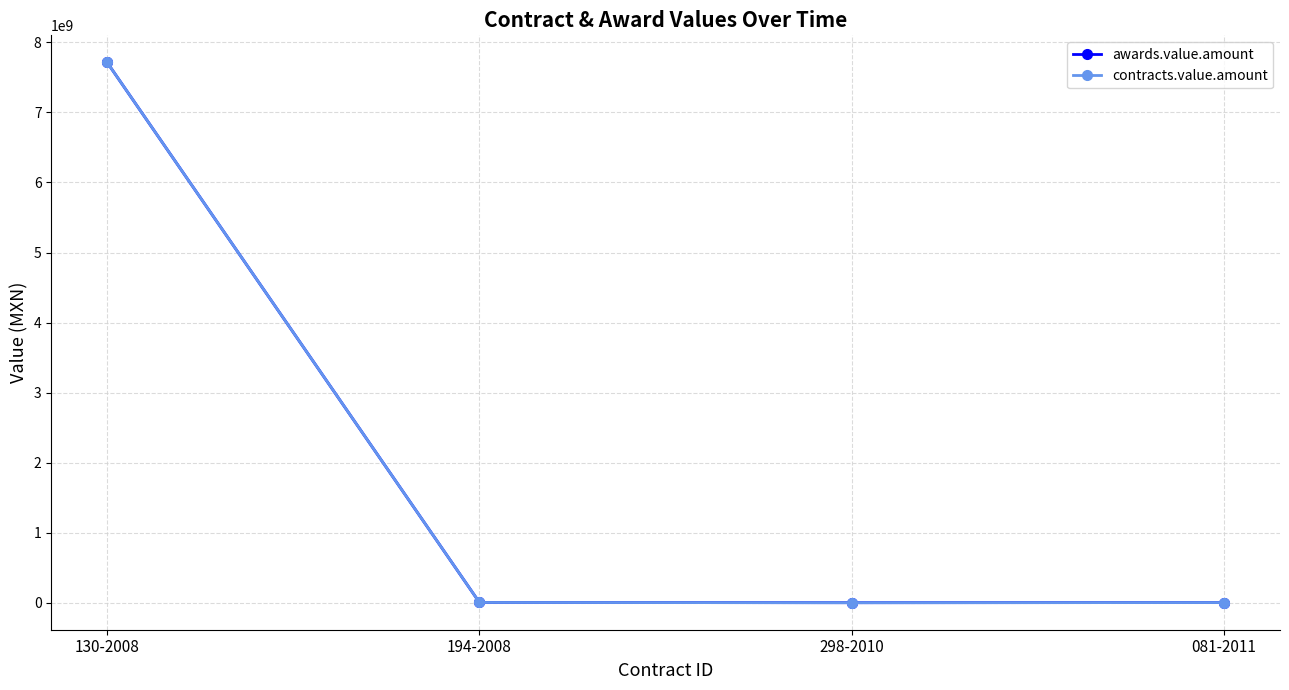

At which label does awards.value.amount reach its peak?

130-2008